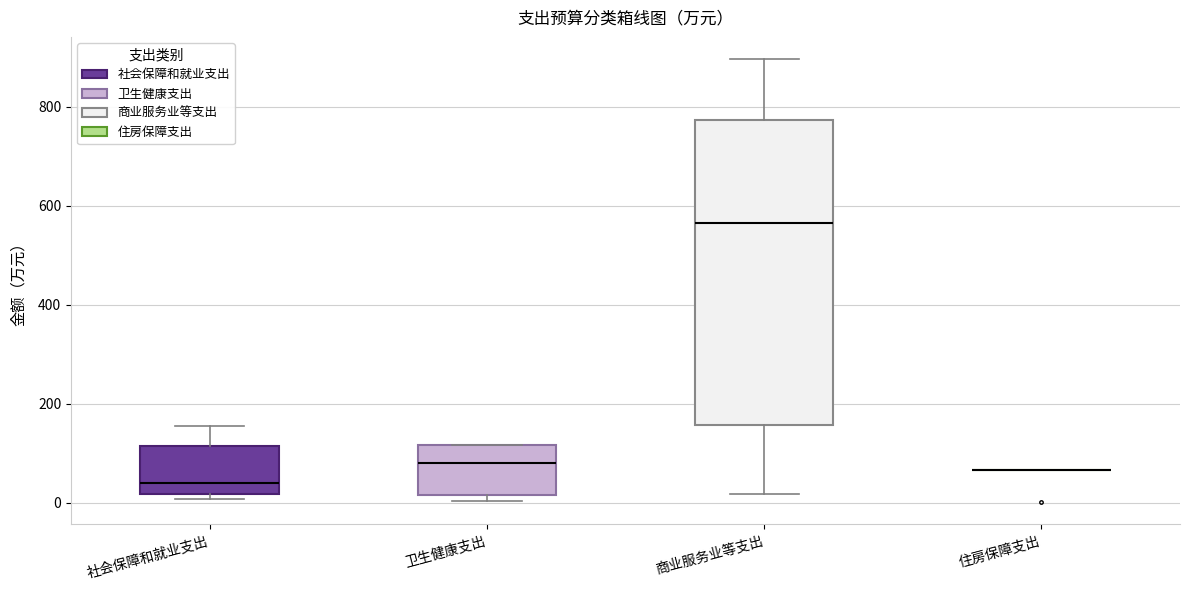

Reading left to right, transcribe this box plot: for each box, give where its median line is, the range the box spans, and where its two whiskers end, as read against the y-axis. The values are not printed on the chart, so give them approximately, as read against the axis.

社会保障和就业支出: median 40, box 20 to 120, whiskers 0 to 160
卫生健康支出: median 80, box 20 to 120, whiskers 0 to 120
商业服务业等支出: median 560, box 160 to 780, whiskers 20 to 900
住房保障支出: box collapsed to a line at 60, whiskers 60 to 60